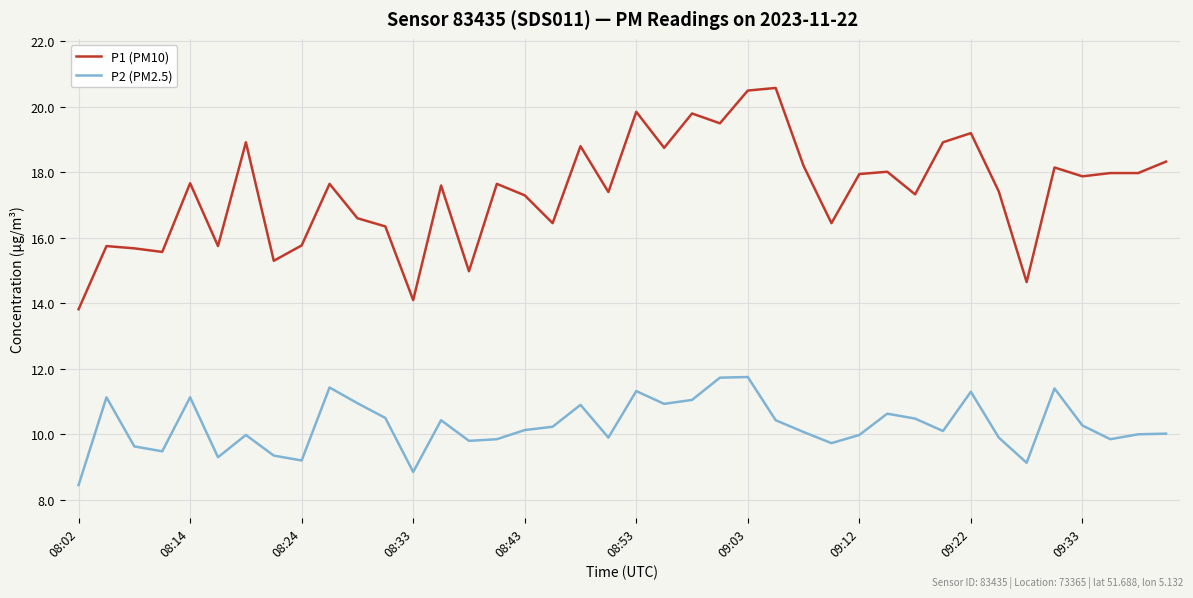

What is the difference between the maximum and second lowest values in the P2 (PM2.5) series?

2.9